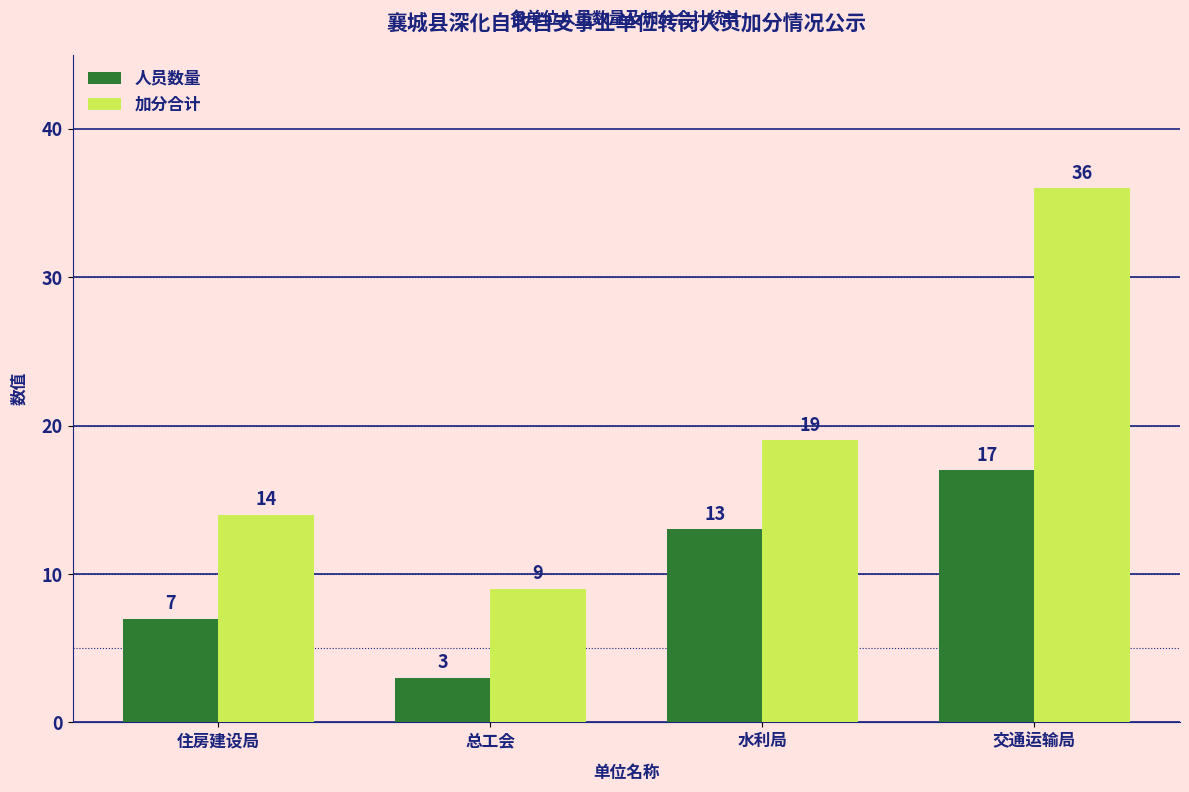

What value does the 加分合计 series have at 水利局?

19